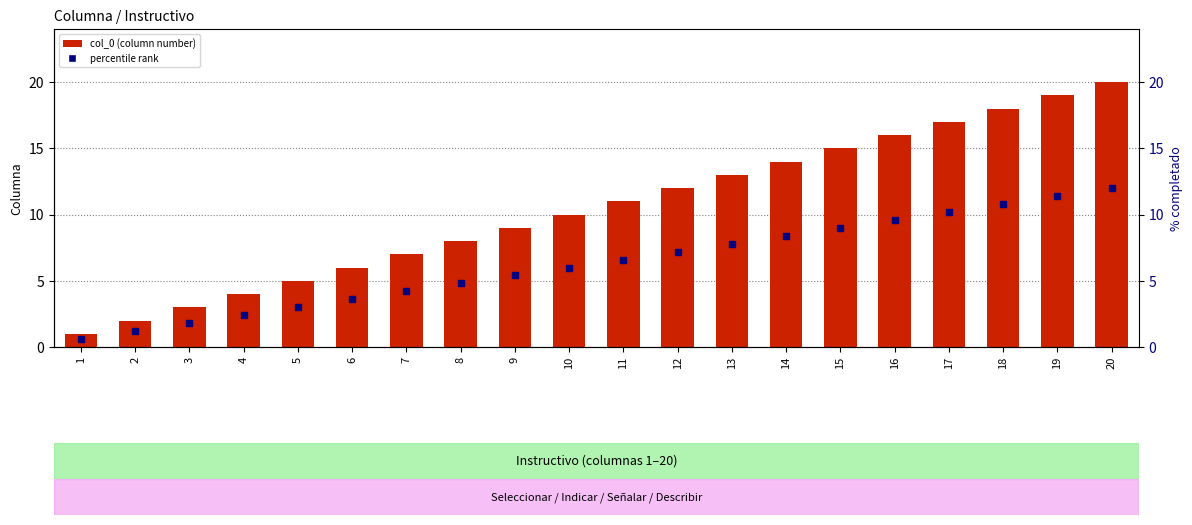

The chart shows a value of 10 at 10. True or false?

True